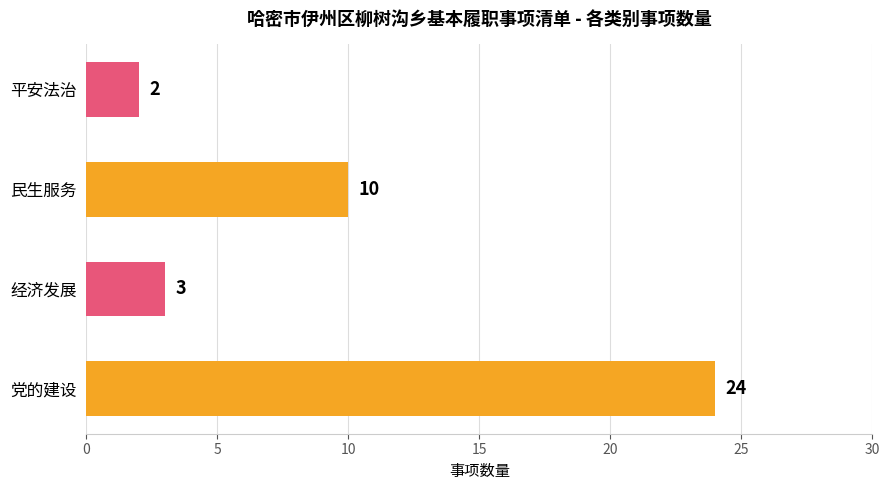

Which label corresponds to the smallest value in the chart?

平安法治